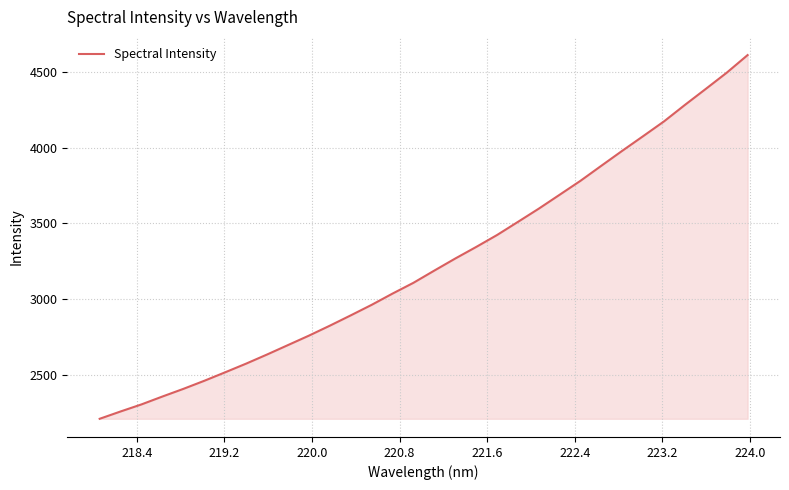

What is the smallest value displayed?

2207.7